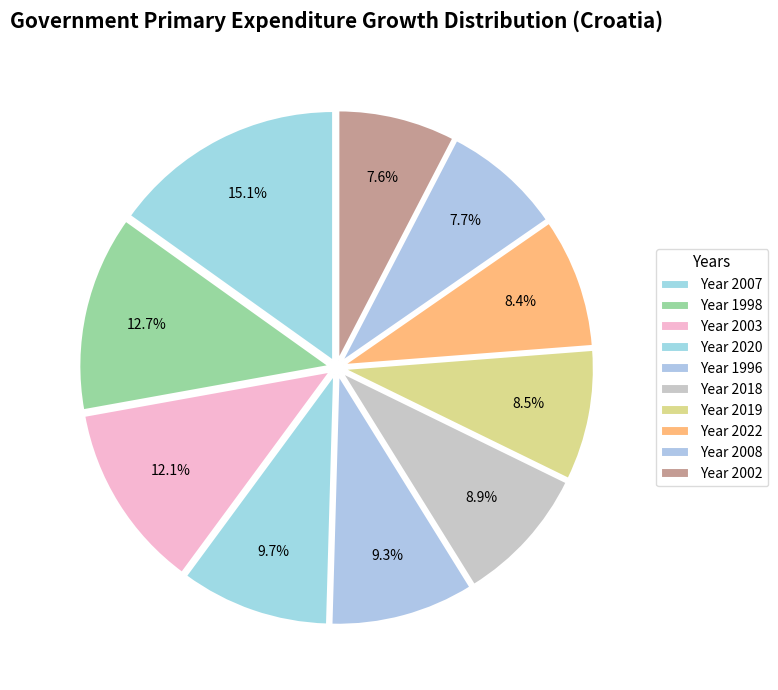

Count the number of slices in the pie.

10